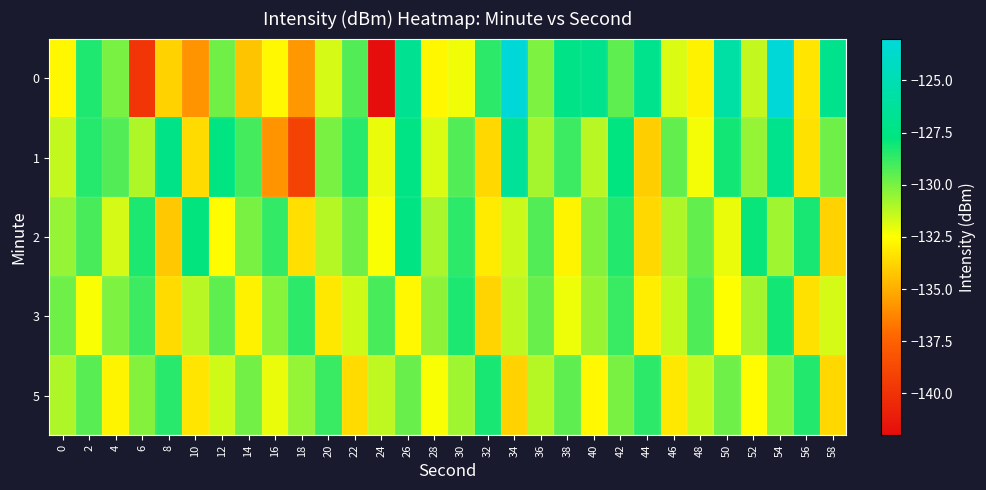

At which category is the sum across all series the highest?

54